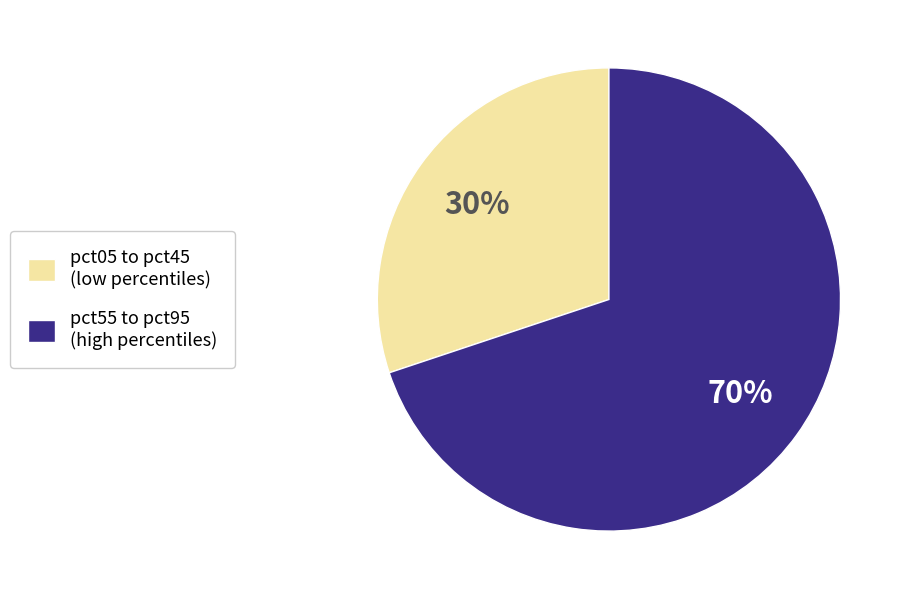

Rank the categories by value from highest to lowest.

pct55 to pct95 (high percentiles), pct05 to pct45 (low percentiles)